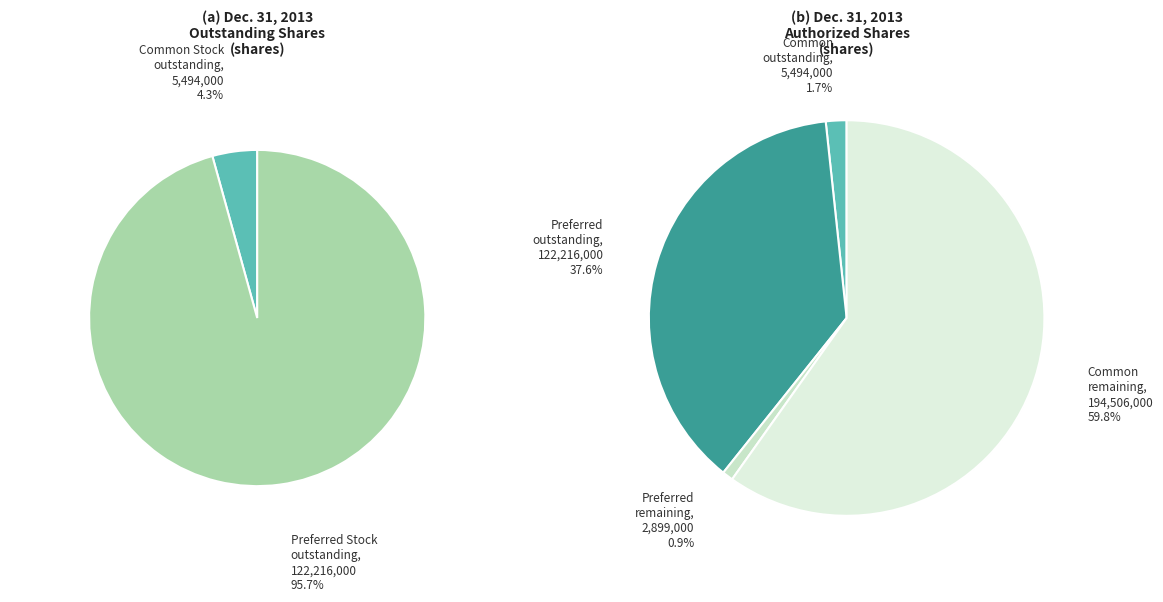

Is it true that Common Stock, shares outstanding is 11% of the pie?

False